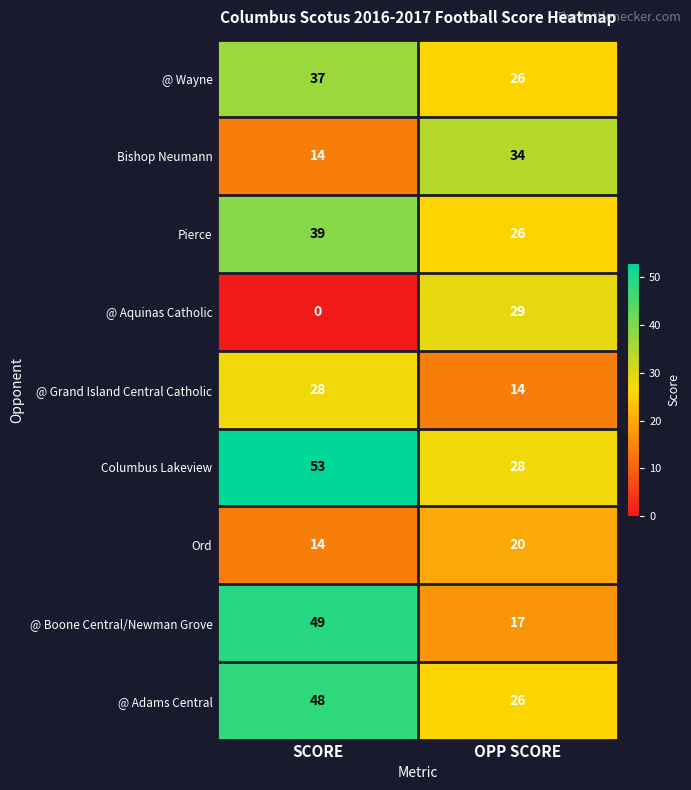

Is it true that @ Grand Island Central Catholic equals 14 at OPP SCORE?

True